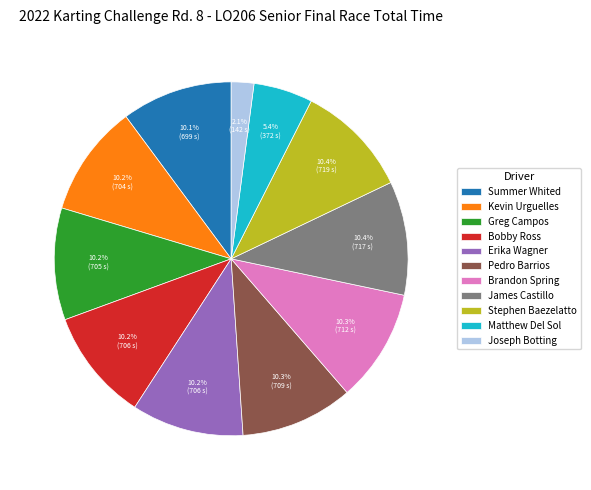

What is the ratio of the value at Summer Whited to the value at Kevin Urguelles?

1.0